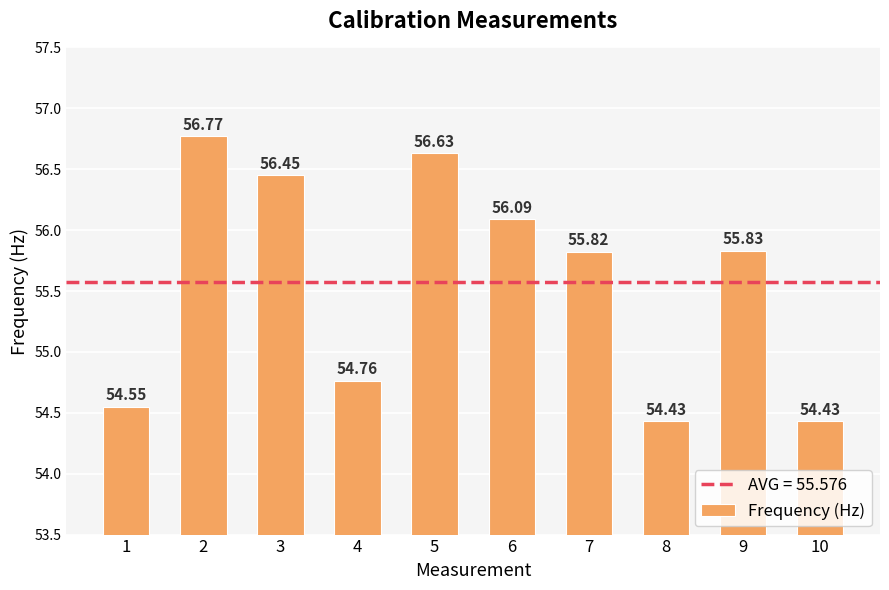

Which has a higher value, 10 or 2?

2